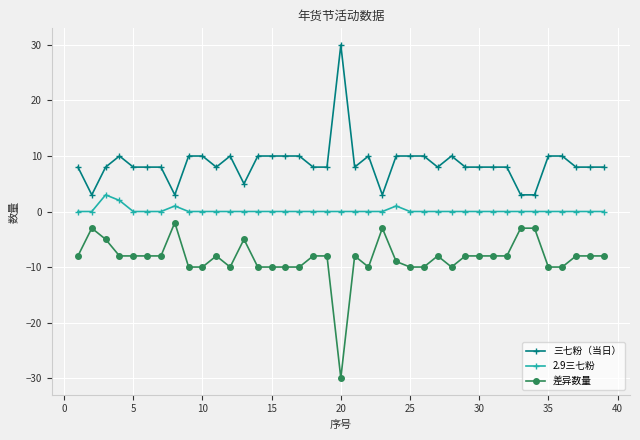

Which series has the largest total across all categories?

三七粉（当日）